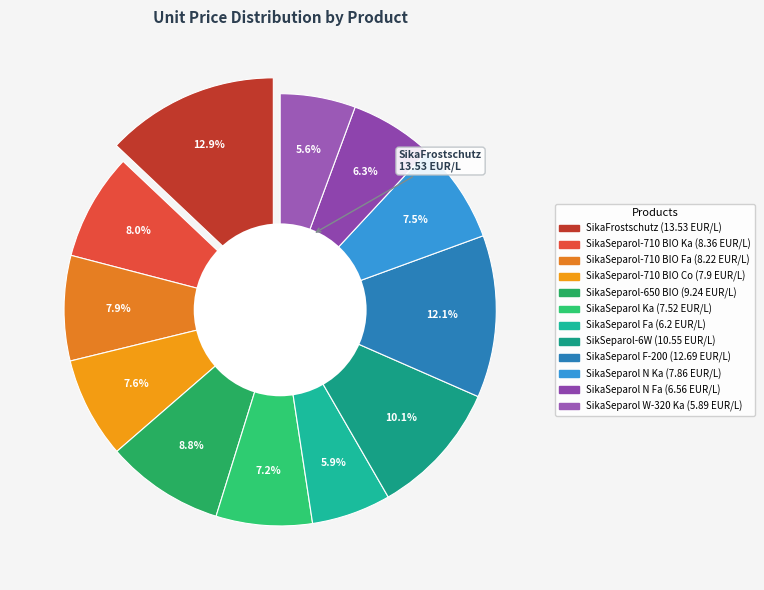

Is there any slice that represents more than half of the pie?

No